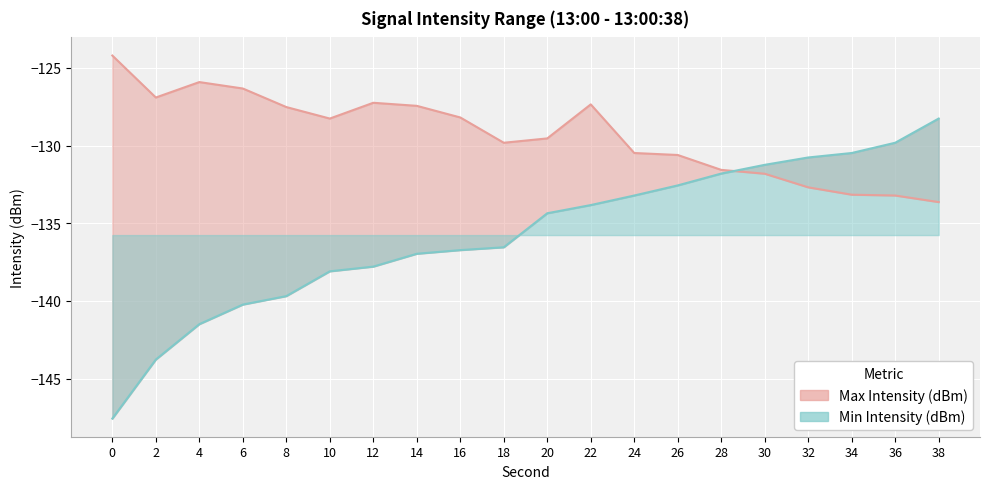

What is the lowest value of the Max Intensity (dBm) series?

-133.6